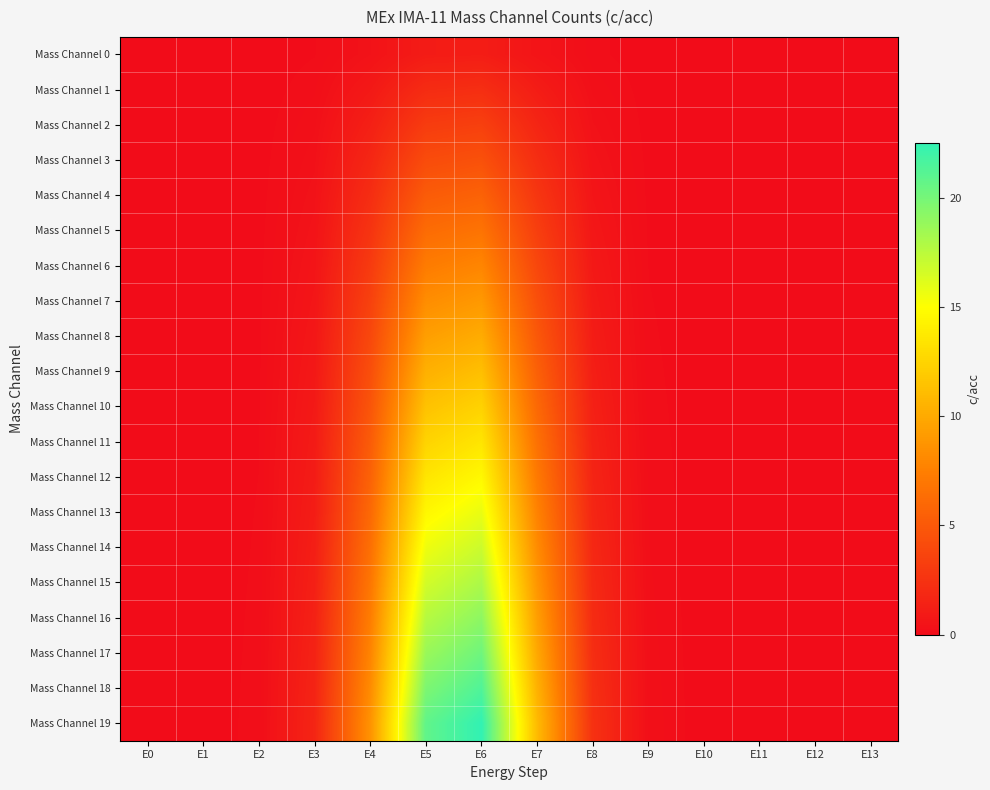

At which category does the chart reach its peak across all series?

E6